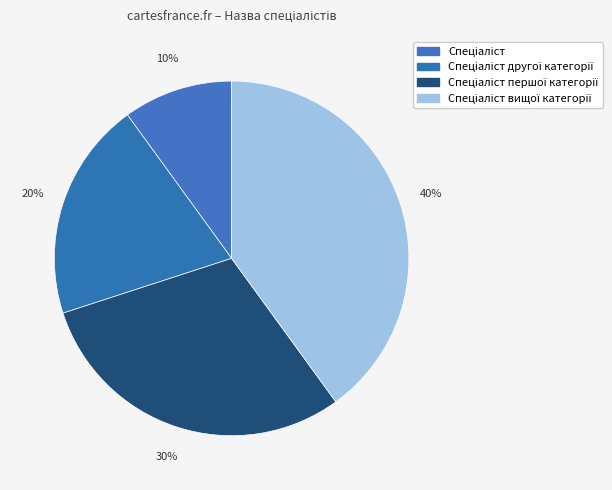

How many segments does this pie chart have?

4